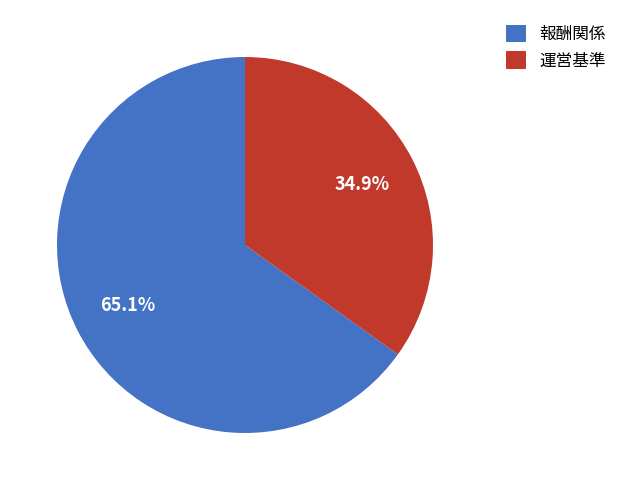

Which slice is the largest?

報酬関係